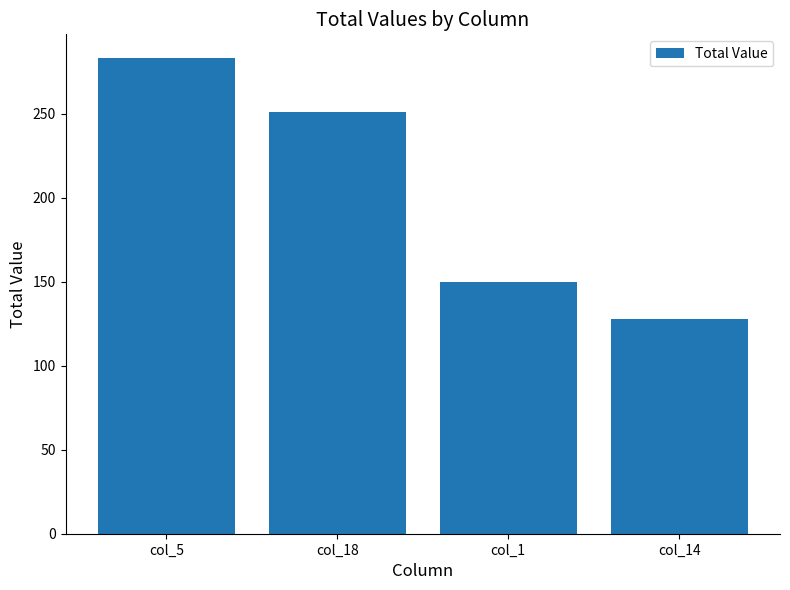

What is the sum of all values?

812